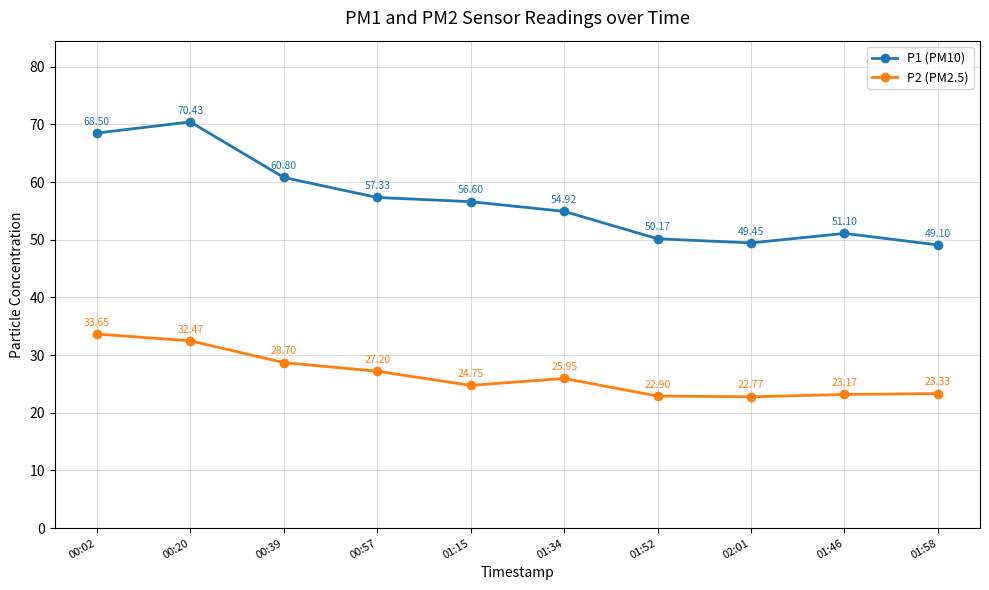

Where does the P2 (PM2.5) series first go above 25?

00:02